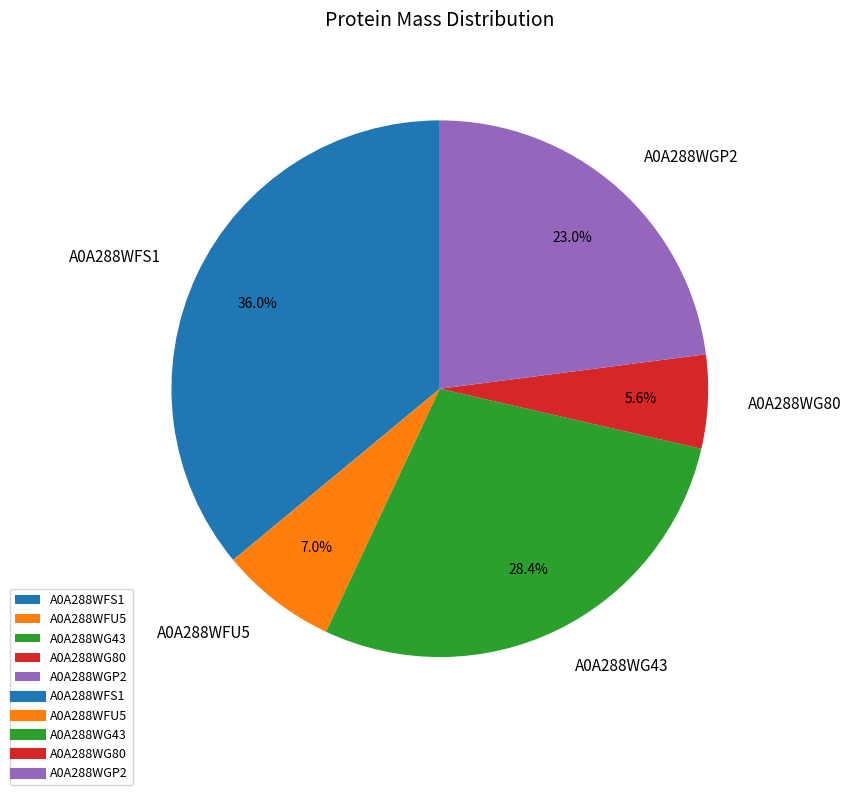

What is the largest slice in the pie chart?

A0A288WFS1